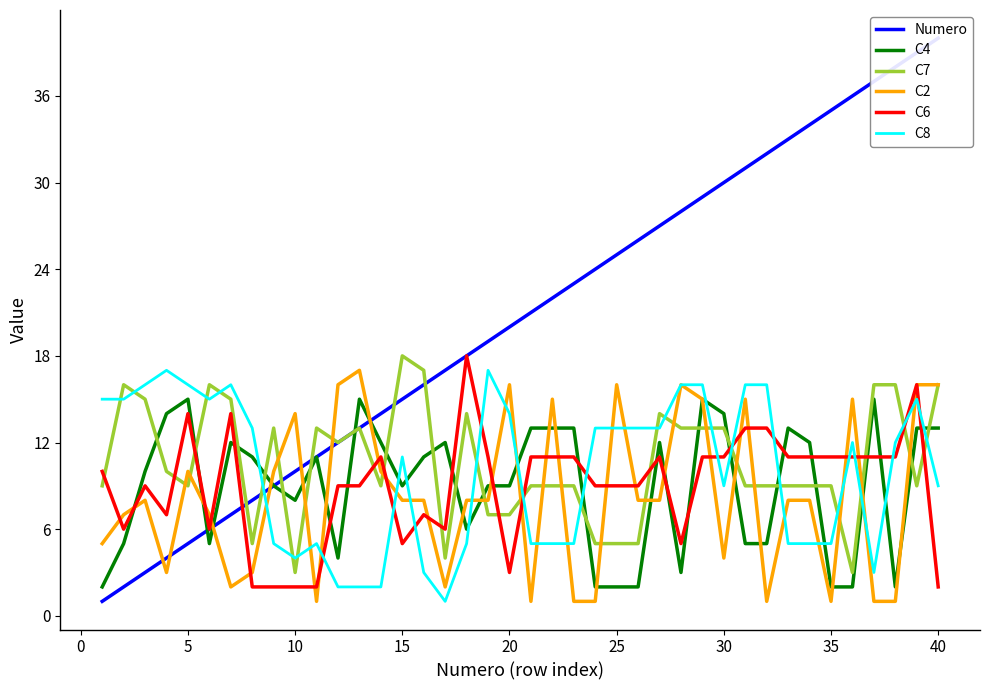

Is it true that C4 equals 8 at 5?

False